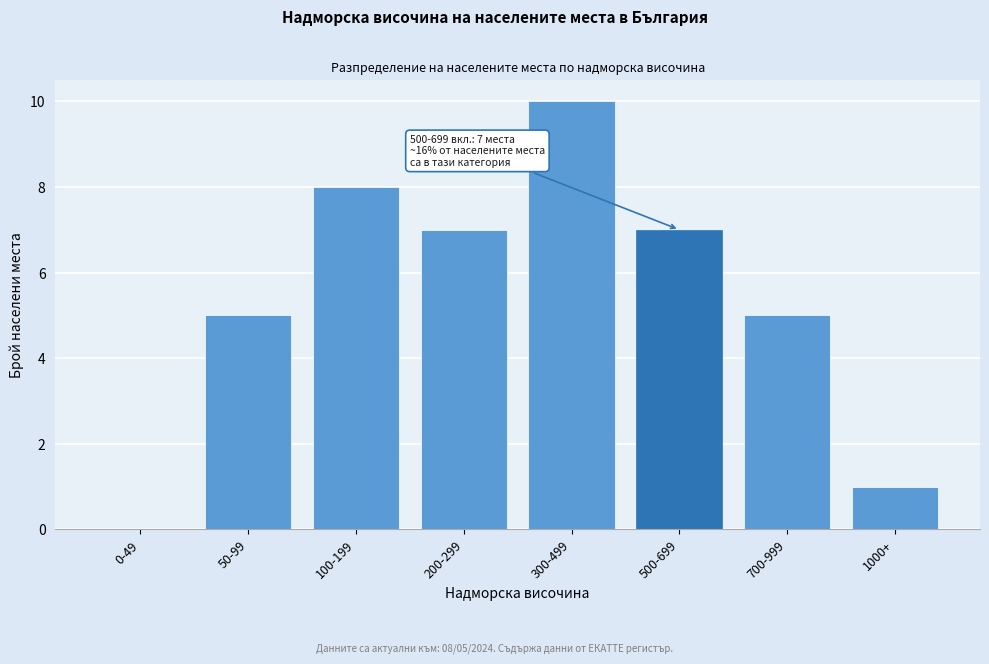

Reading left to right, extract all data points from this chart.

0-49=0	50-99=5	100-199=8	200-299=7	300-499=10	500-699=7	700-999=5	1000+=1